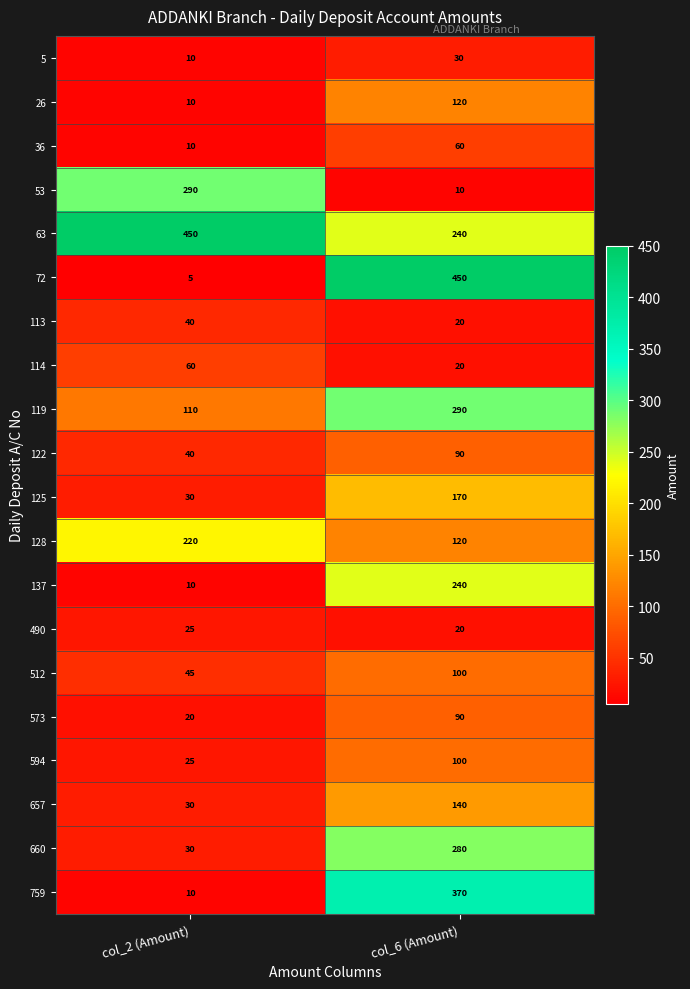

What is the sum of the 63 values at col_6 (Amount) and col_2 (Amount)?

690